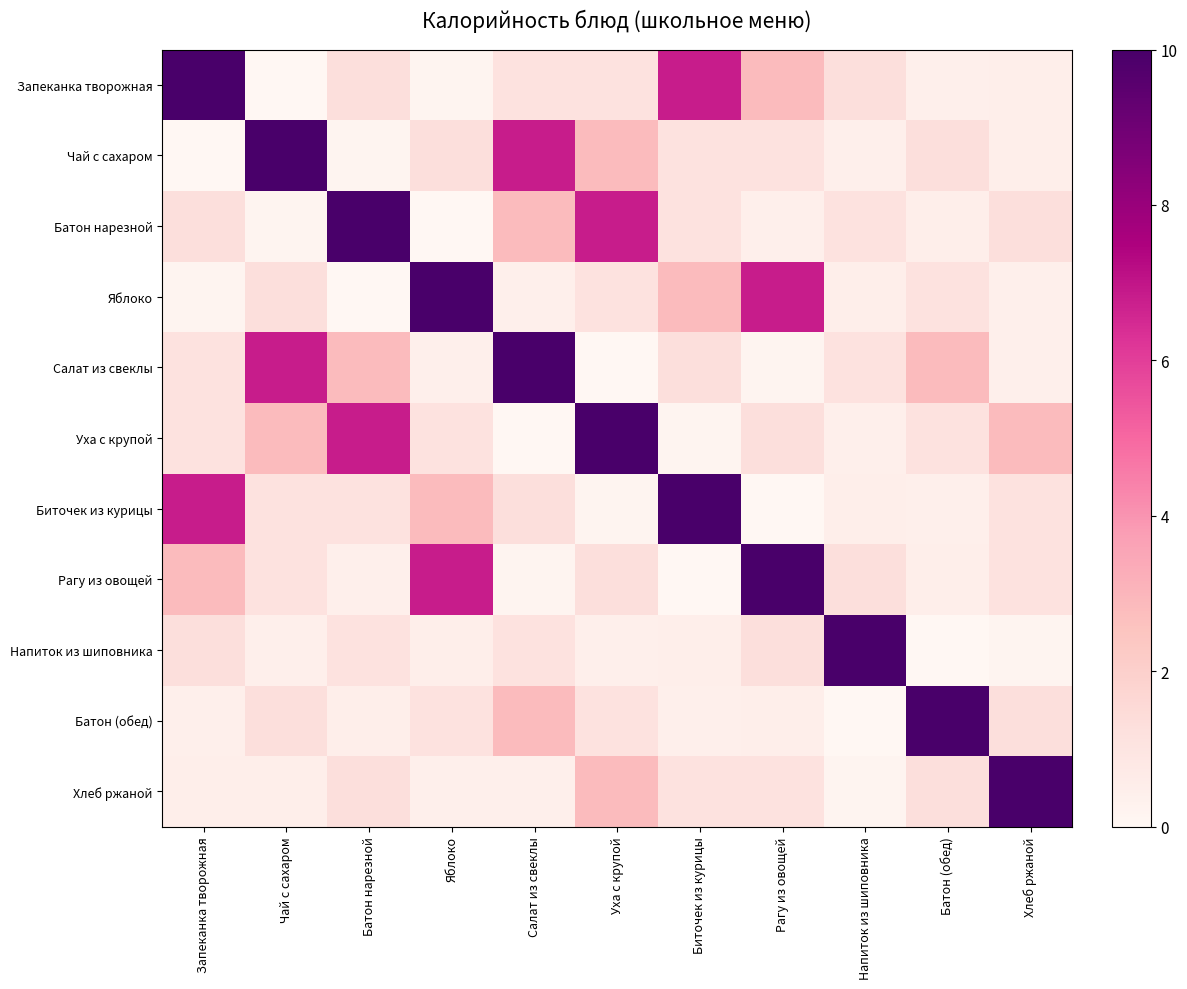

At how many categories does at least one series exceed 8?

11